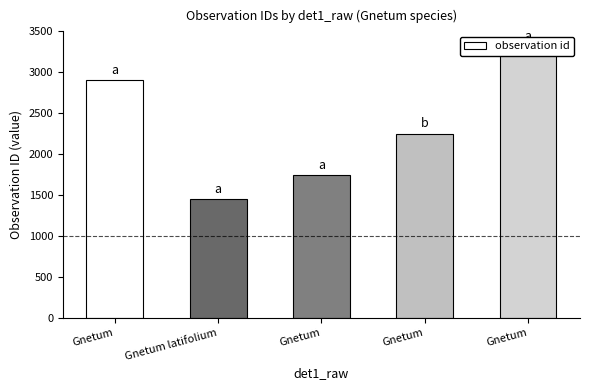

Count the number of categories in the chart.

5